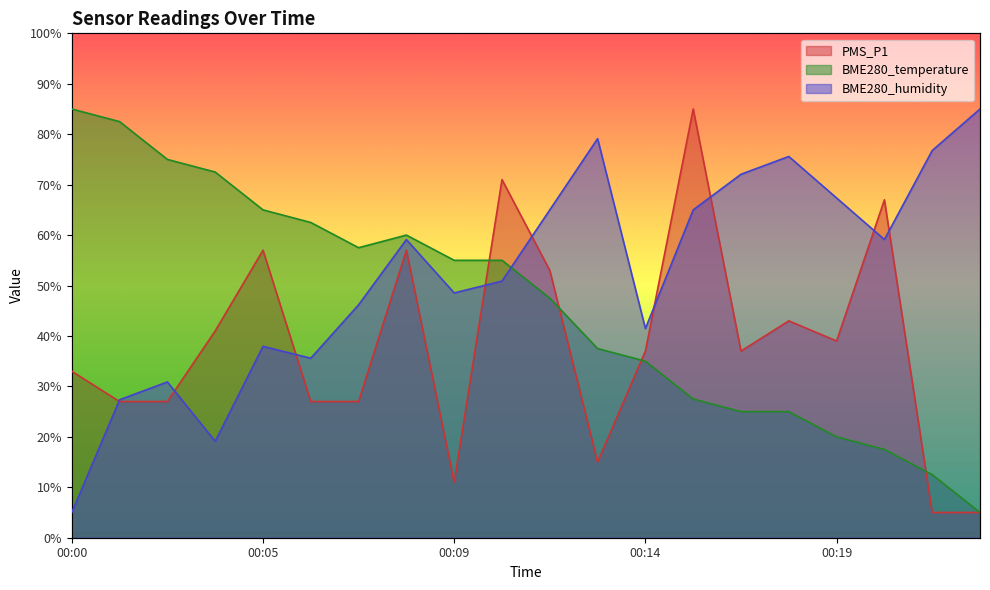

Rank the series by their maximum value, from highest to lowest.

PMS_P1, BME280_humidity, BME280_temperature